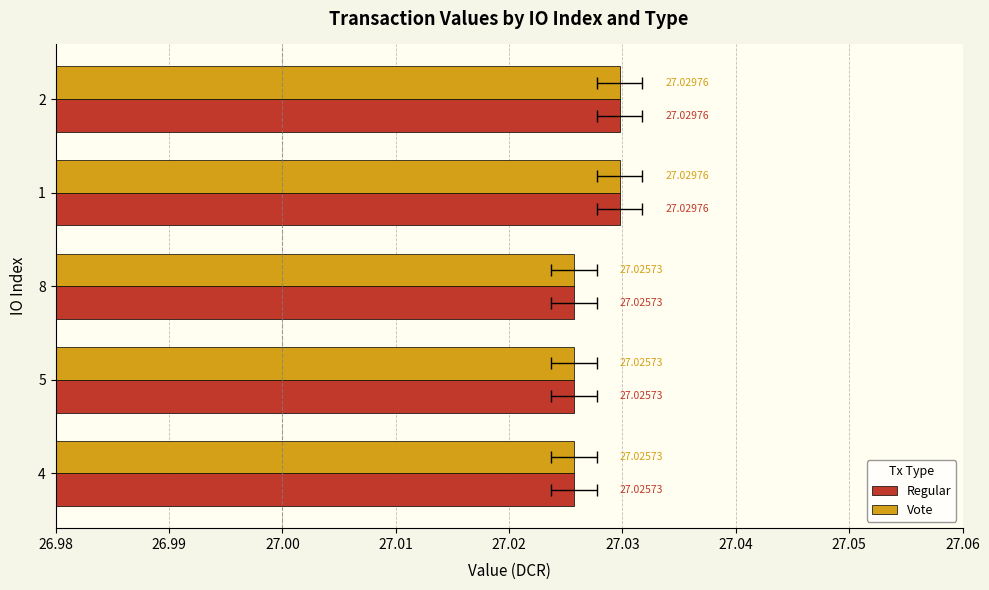

What are all the series names shown in the legend?

Regular, Vote